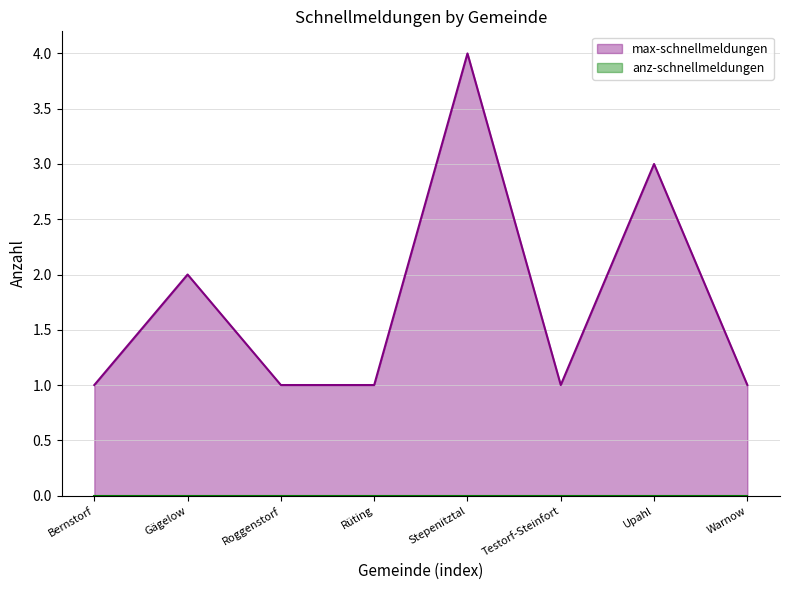

The value at Gägelow is 2. True or false?

True